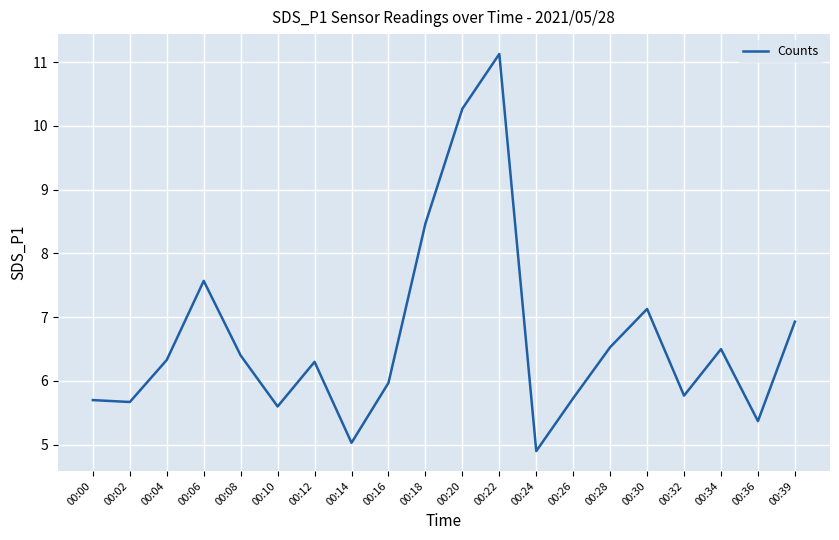

The value at 00:18 is 14.3. True or false?

False